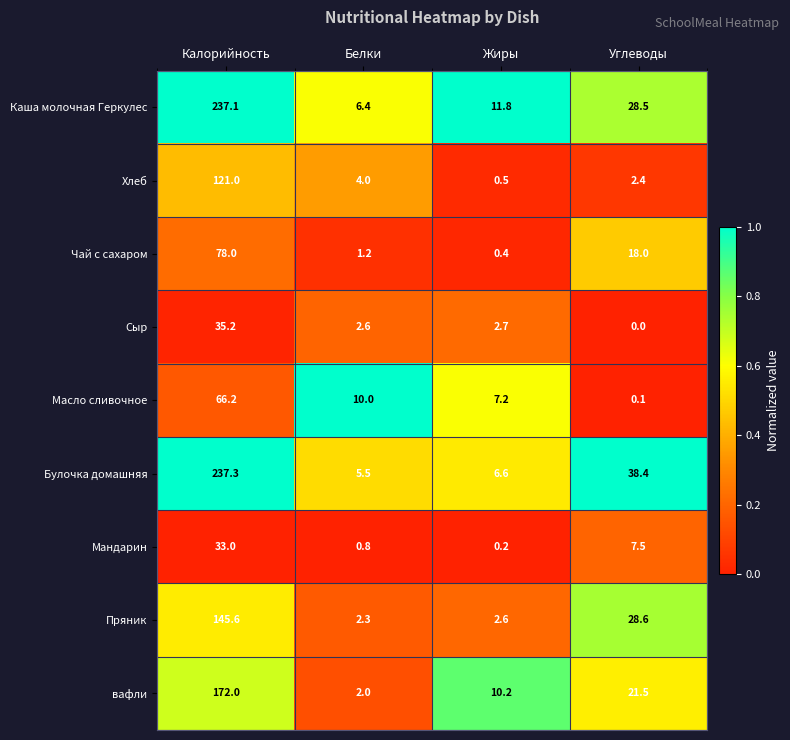

At Белки, list the series in order from largest to smallest.

Масло сливочное, Каша молочная Геркулес, Булочка домашняя, Хлеб, Сыр, Пряник, вафли, Чай с сахаром, Мандарин